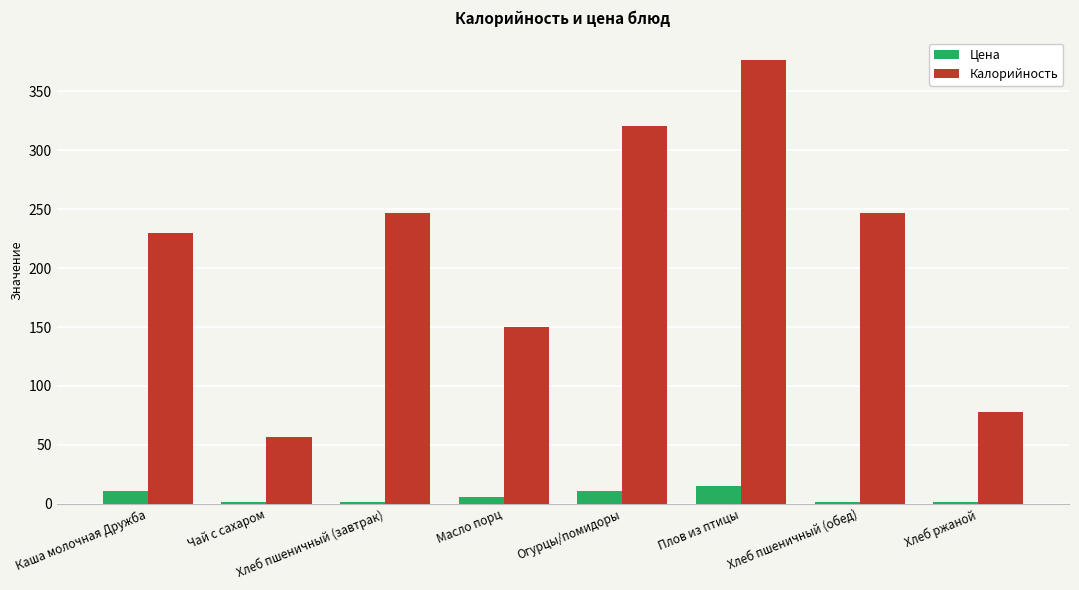

What is the lowest value of the Калорийность series?

56.8